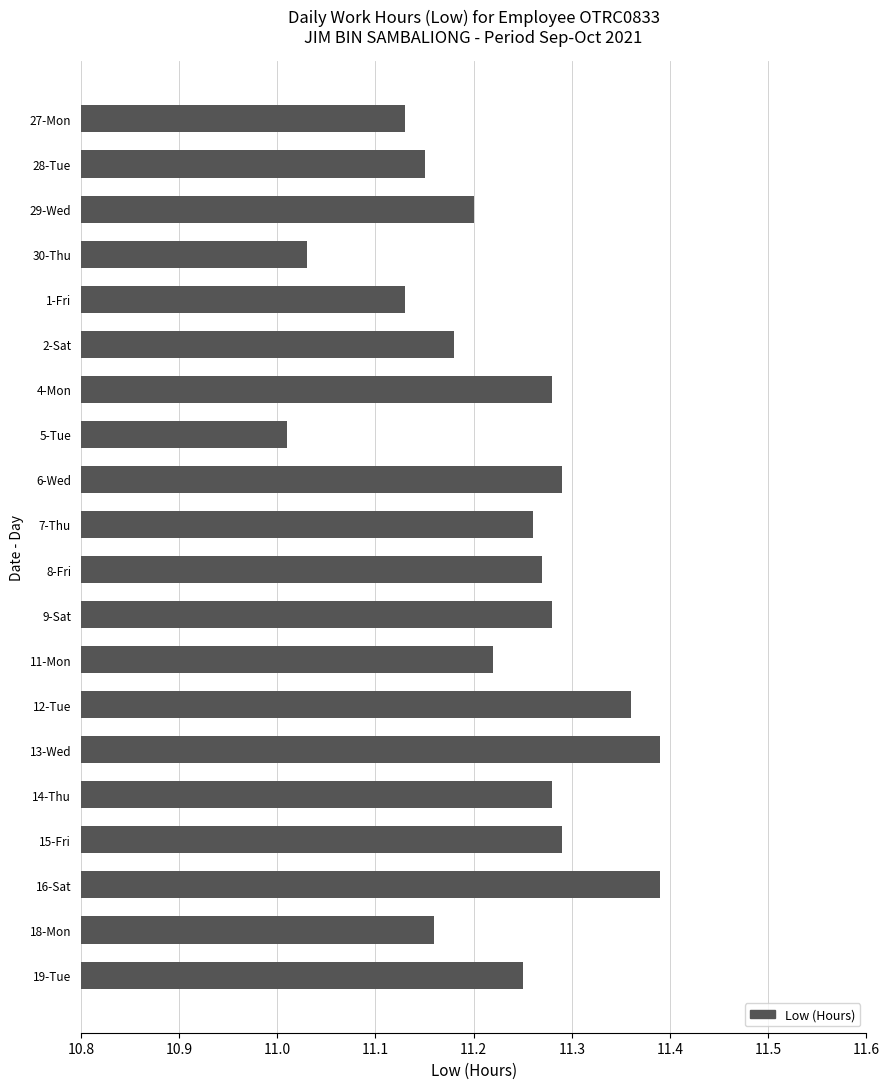

What is the change in value from 1-Fri to 19-Tue?

+0.1